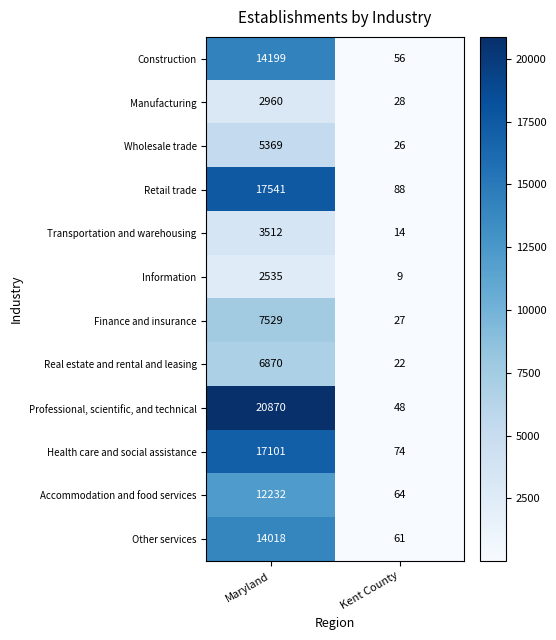

What is the highest value of the Finance and insurance series?

7529